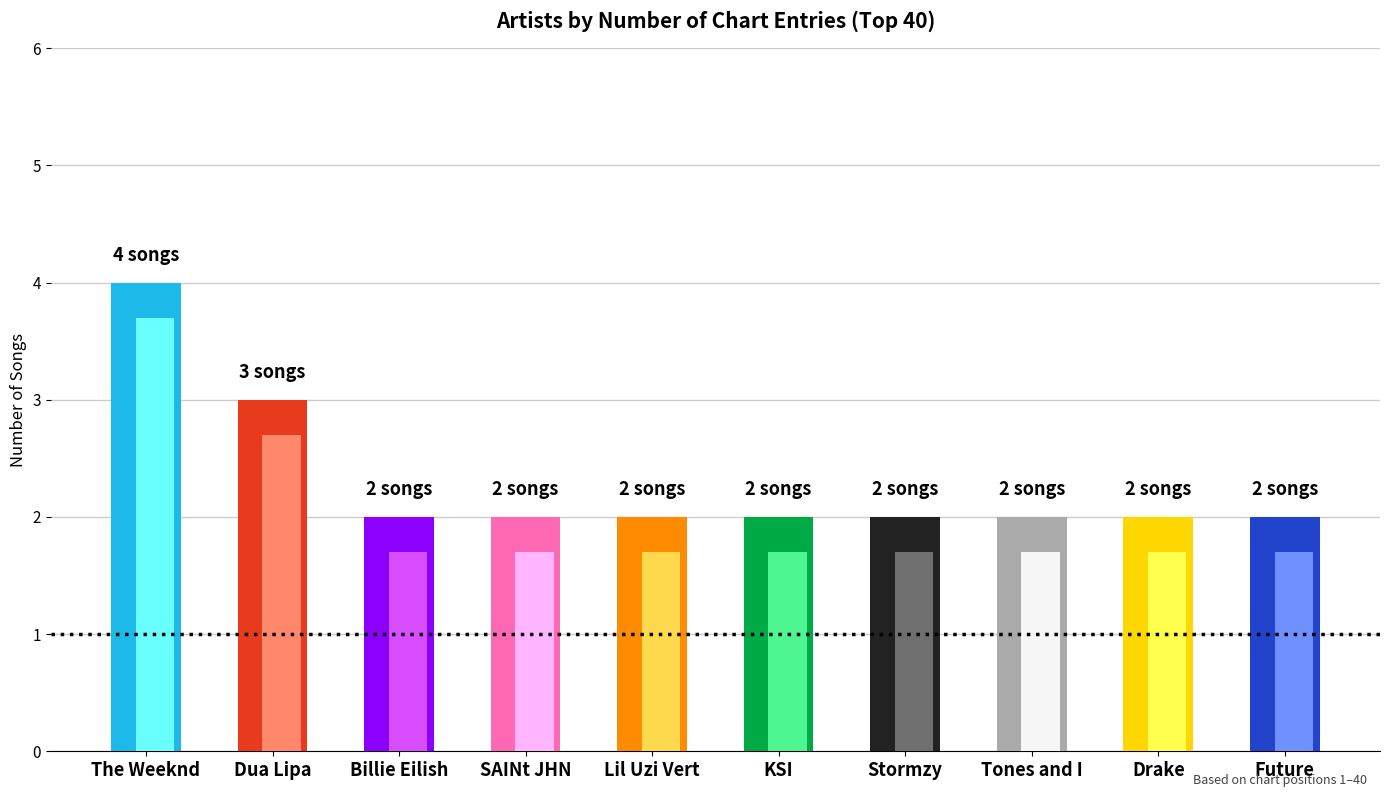

Reading left to right, extract all data points from this chart.

4	3	2	2	2	2	2	2	2	2